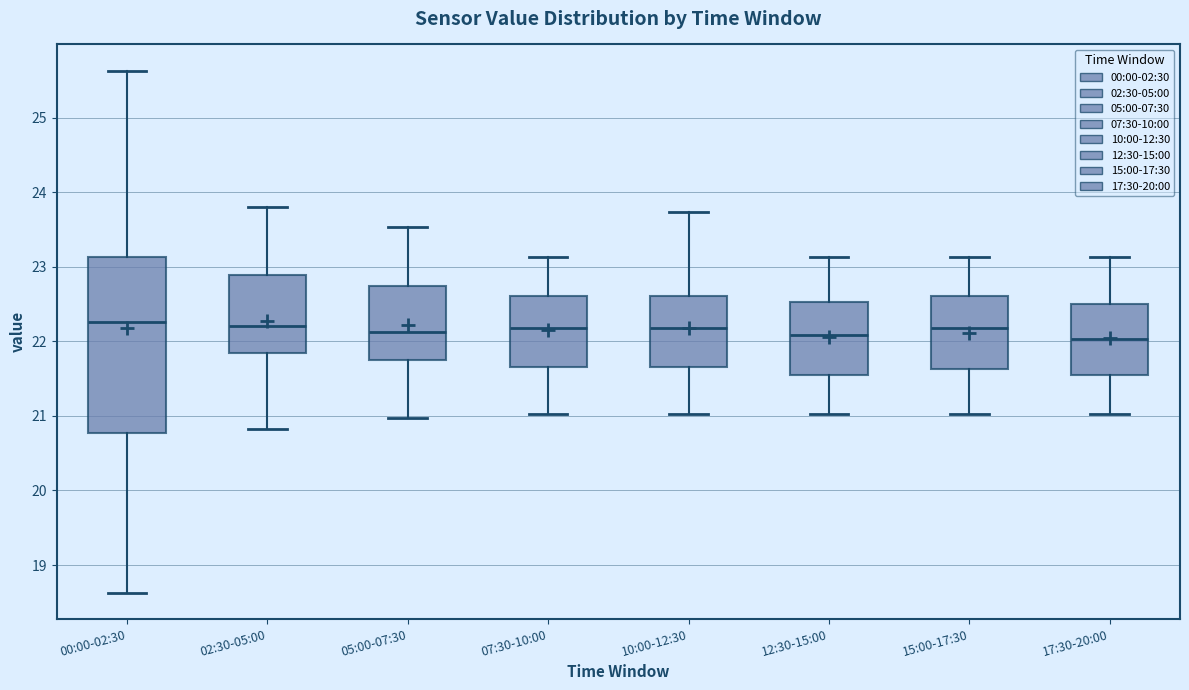

Reading left to right, read every box against the y-axis: the position of its median line, the range the box covers, and the ends of its whiskers. The values are not printed on the chart, so give them approximately, as read against the axis.

00:00-02:30: median 22.3, box 20.8 to 23.1, whiskers 18.6 to 25.6
02:30-05:00: median 22.2, box 21.8 to 22.9, whiskers 20.8 to 23.8
05:00-07:30: median 22.1, box 21.8 to 22.7, whiskers 21.0 to 23.5
07:30-10:00: median 22.2, box 21.7 to 22.6, whiskers 21.0 to 23.1
10:00-12:30: median 22.2, box 21.7 to 22.6, whiskers 21.0 to 23.7
12:30-15:00: median 22.1, box 21.6 to 22.5, whiskers 21.0 to 23.1
15:00-17:30: median 22.2, box 21.6 to 22.6, whiskers 21.0 to 23.1
17:30-20:00: median 22.0, box 21.6 to 22.5, whiskers 21.0 to 23.1